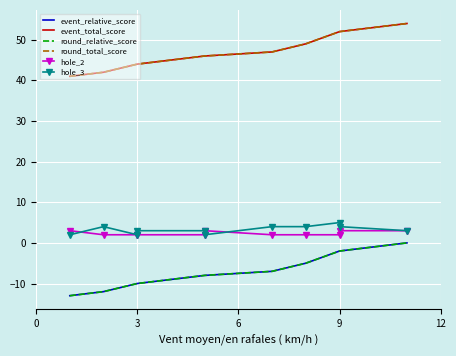

Reading left to right, what are all the values shown in this chart?

event_relative_score: -13	-12	-10	-10	-8	-8	-7	-5	-2	-2	0
event_total_score: 41	42	44	44	46	46	47	49	52	52	54
round_relative_score: -13	-12	-10	-10	-8	-8	-7	-5	-2	-2	0
round_total_score: 41	42	44	44	46	46	47	49	52	52	54
hole_2: 3	2	2	2	2	3	2	2	2	3	3
hole_3: 2	4	2	3	3	2	4	4	5	4	3